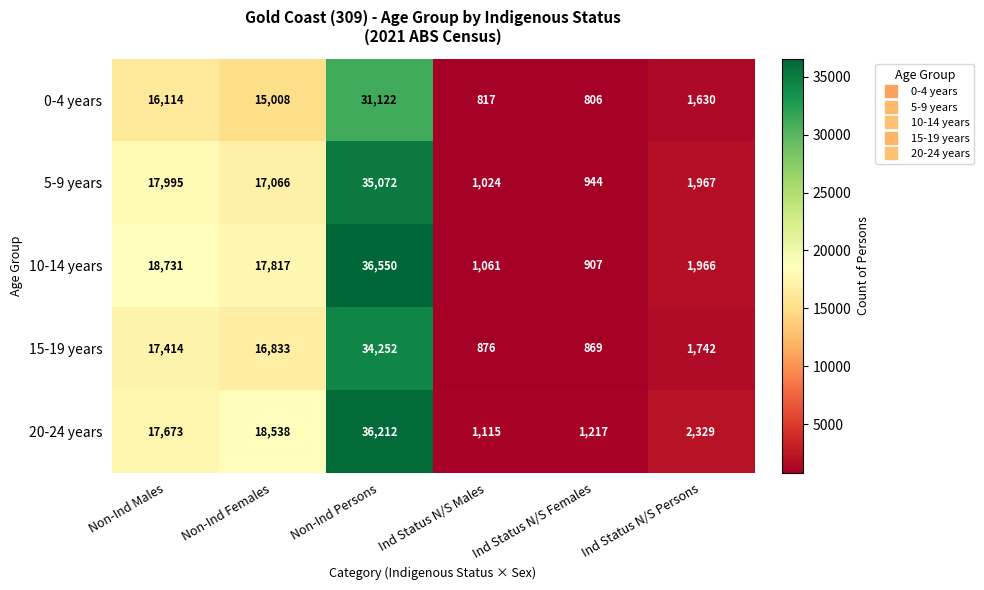

Which series has the largest range (max minus min)?

10-14 years